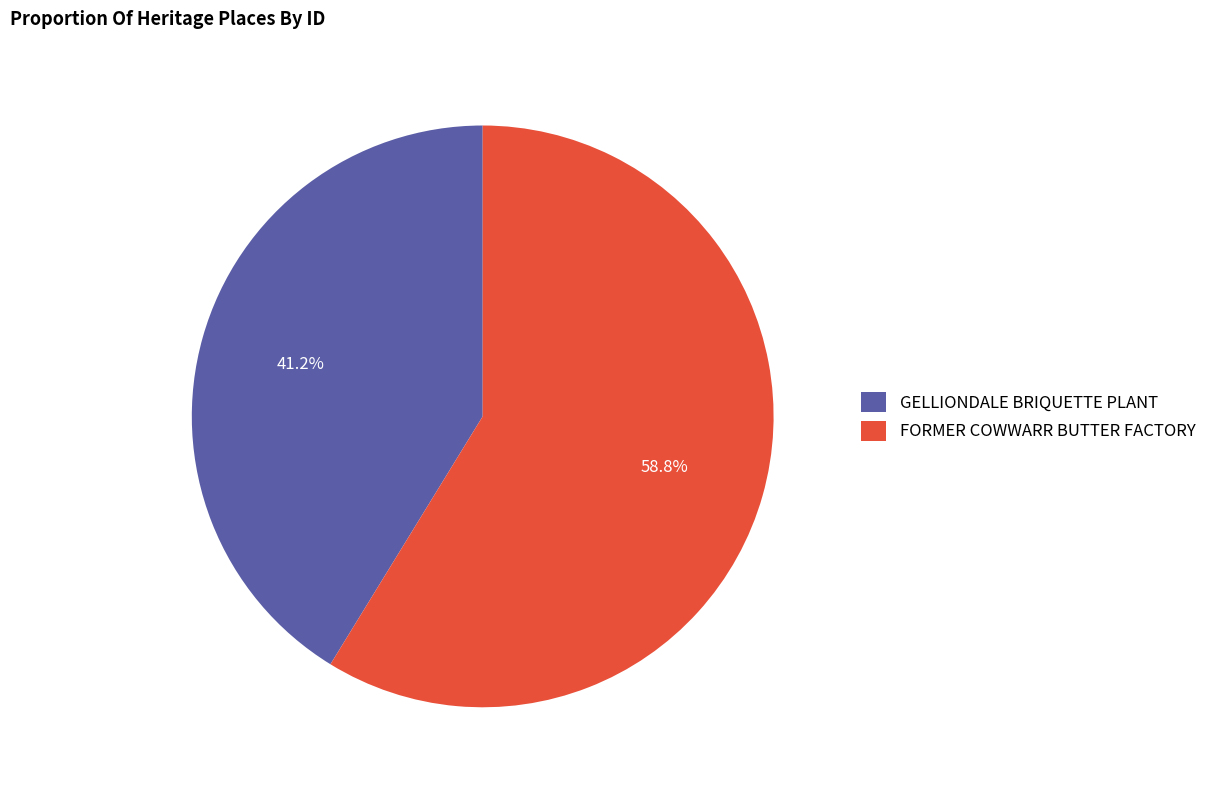

Rank the categories by value from lowest to highest.

GELLIONDALE BRIQUETTE PLANT, FORMER COWWARR BUTTER FACTORY